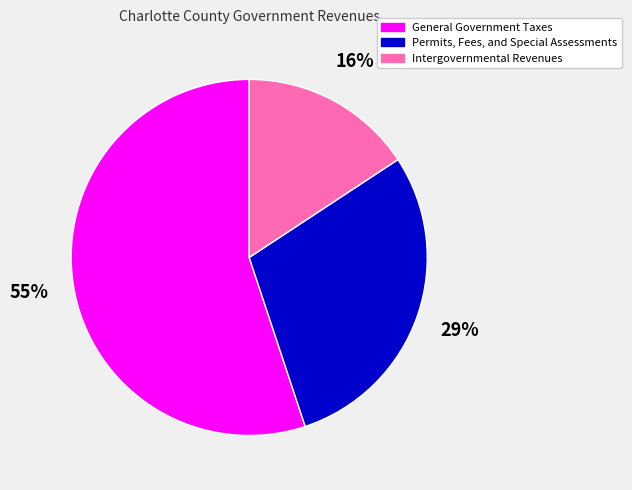

Combined, do General Government Taxes and Permits, Fees, and Special Assessments account for over 50%?

Yes